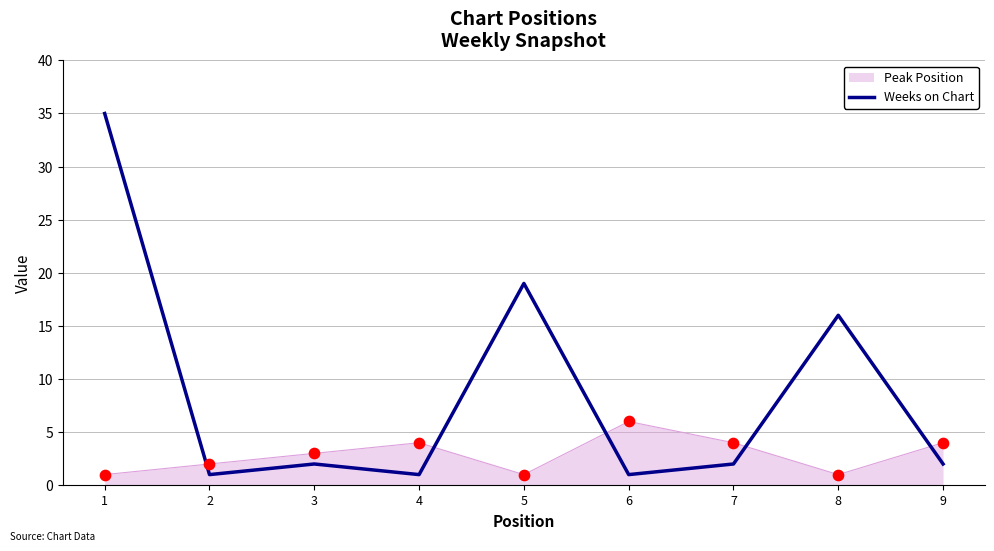

Which series has the largest range (max minus min)?

Weeks on Chart